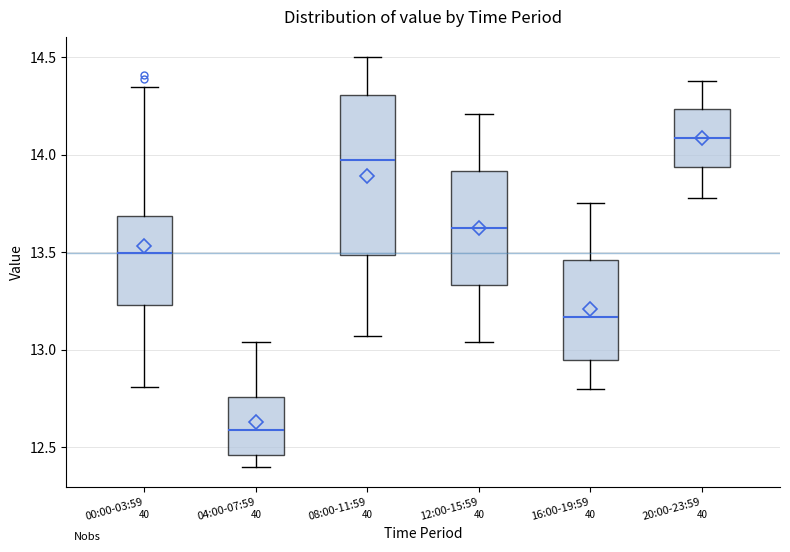

Which box is the tallest, from its lower edge to its upper edge?

08:00-11:59